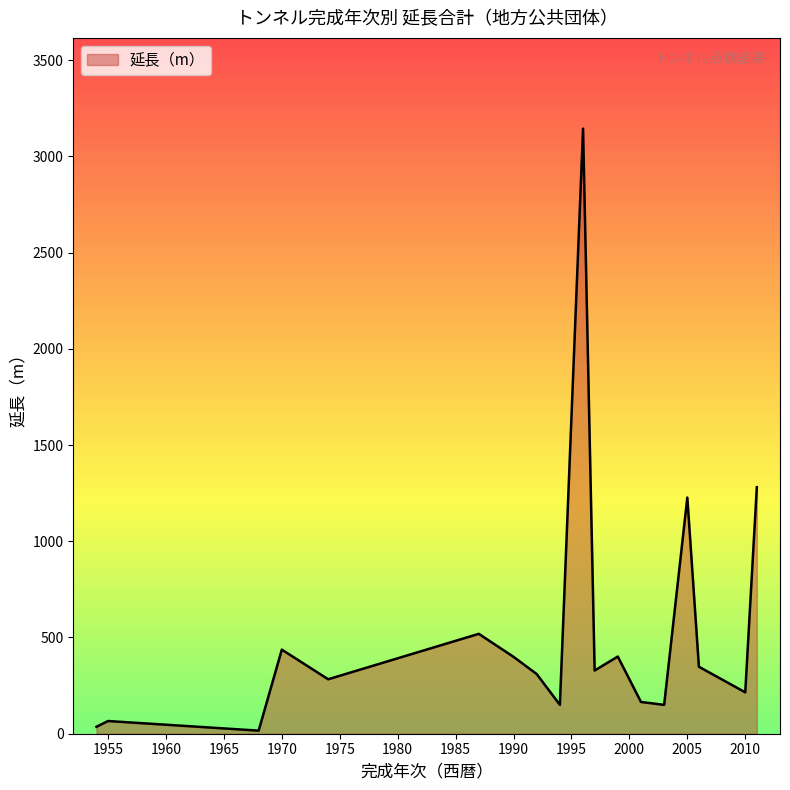

What is the greatest value displayed?

3144.0